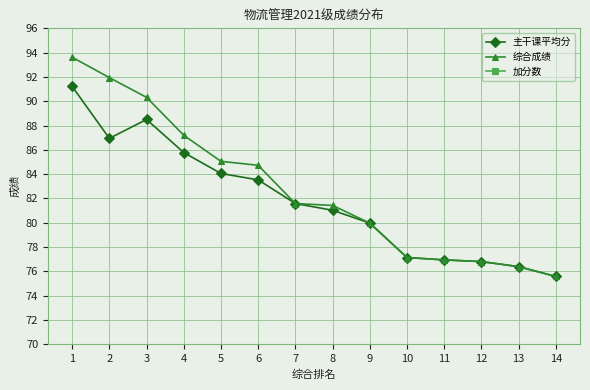

Count the number of categories in the chart.

14